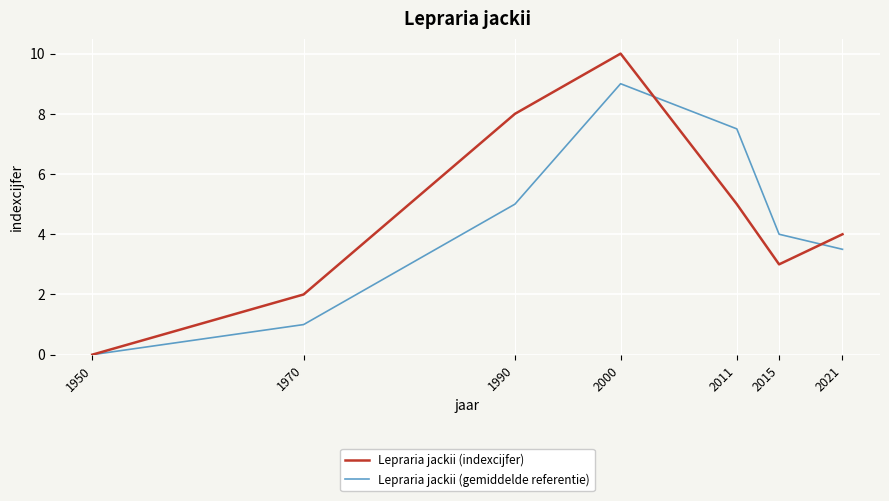

At which category is the sum across all series the highest?

2000